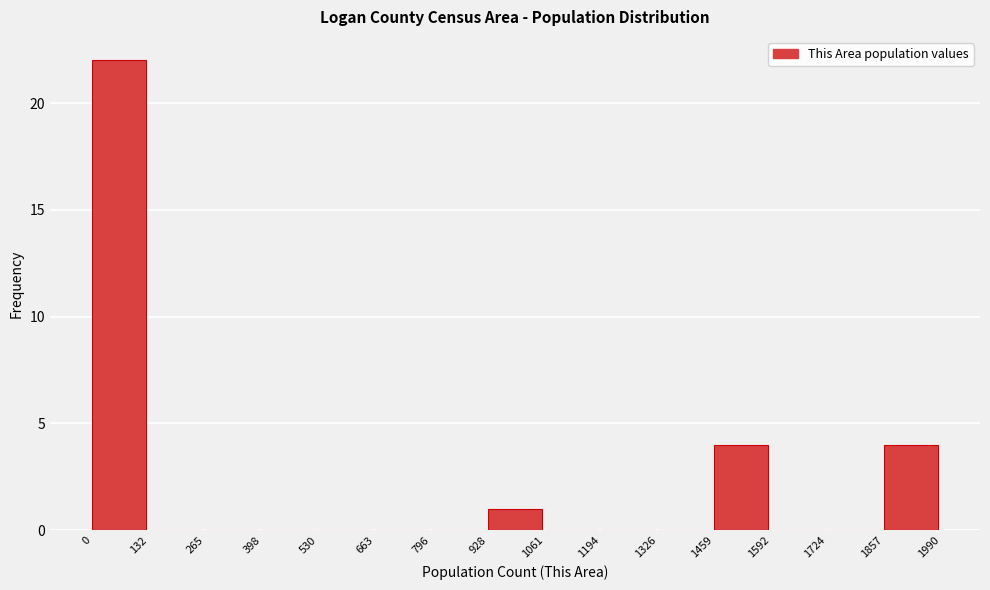

Reading left to right, transcribe this chart: for each bar, give the range it covers on the x-axis and its height. The values are not printed on the chart, so give them approximately, as read against the axis.

0 to 132: 22
132 to 265: 0
265 to 398: 0
398 to 530: 0
530 to 663: 0
663 to 796: 0
796 to 928: 0
928 to 1061: 1
1061 to 1194: 0
1194 to 1326: 0
1326 to 1459: 0
1459 to 1592: 4
1592 to 1724: 0
1724 to 1857: 0
1857 to 1990: 4